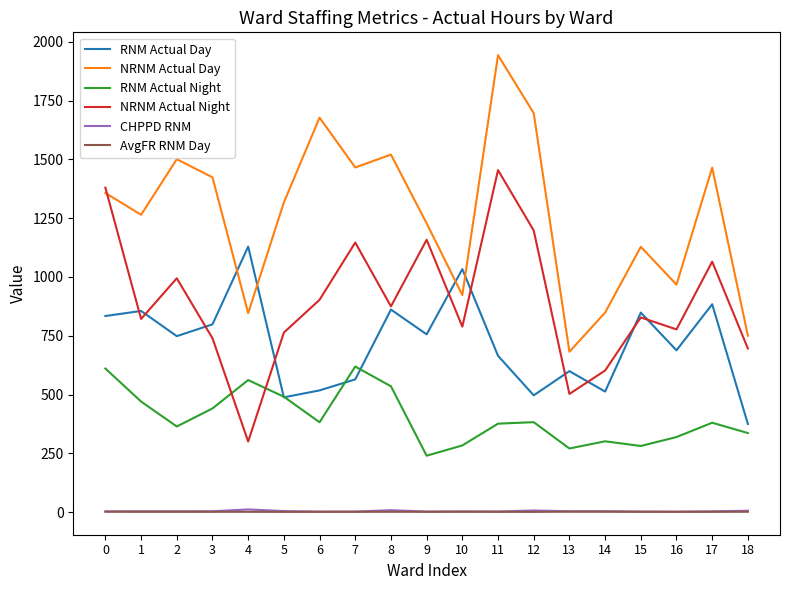

True or false: RNM Actual Day and CHPPD RNM cross at least once.

False